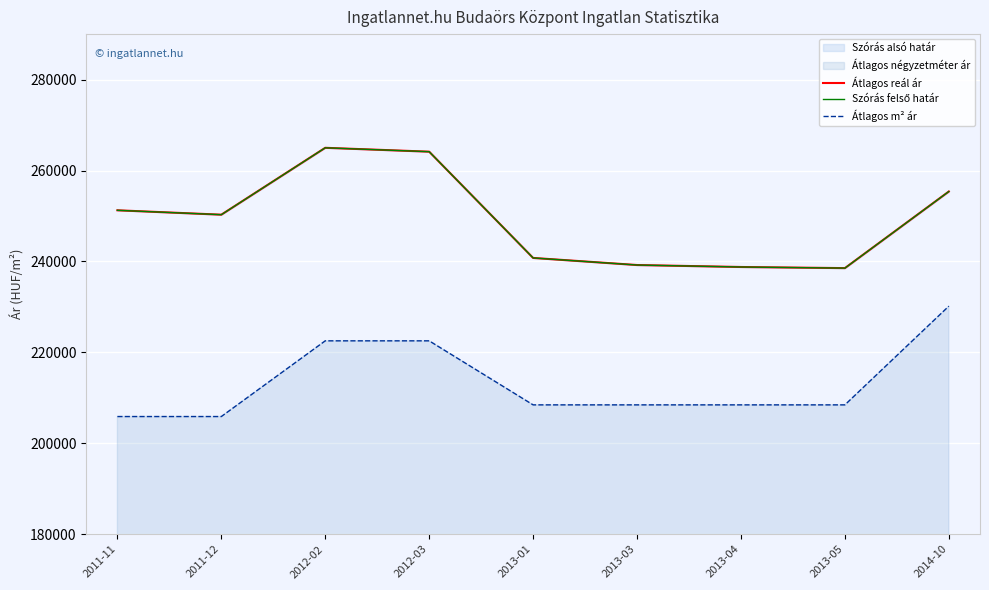

What is the minimum value shown in the chart?

205882